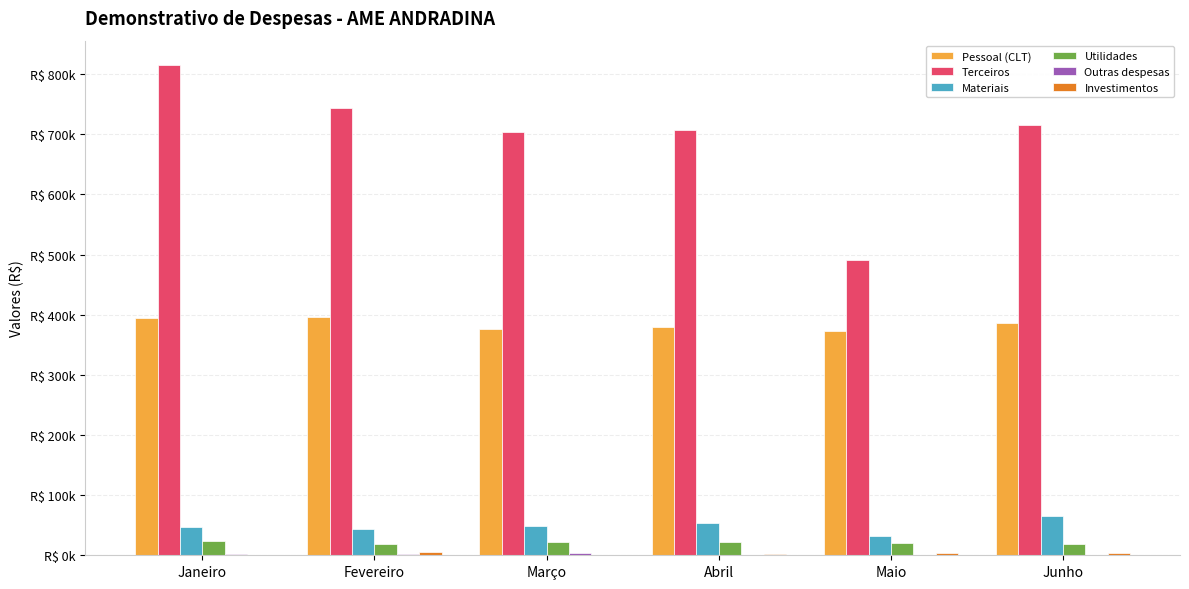

Which label corresponds to the largest value in the chart?

Janeiro